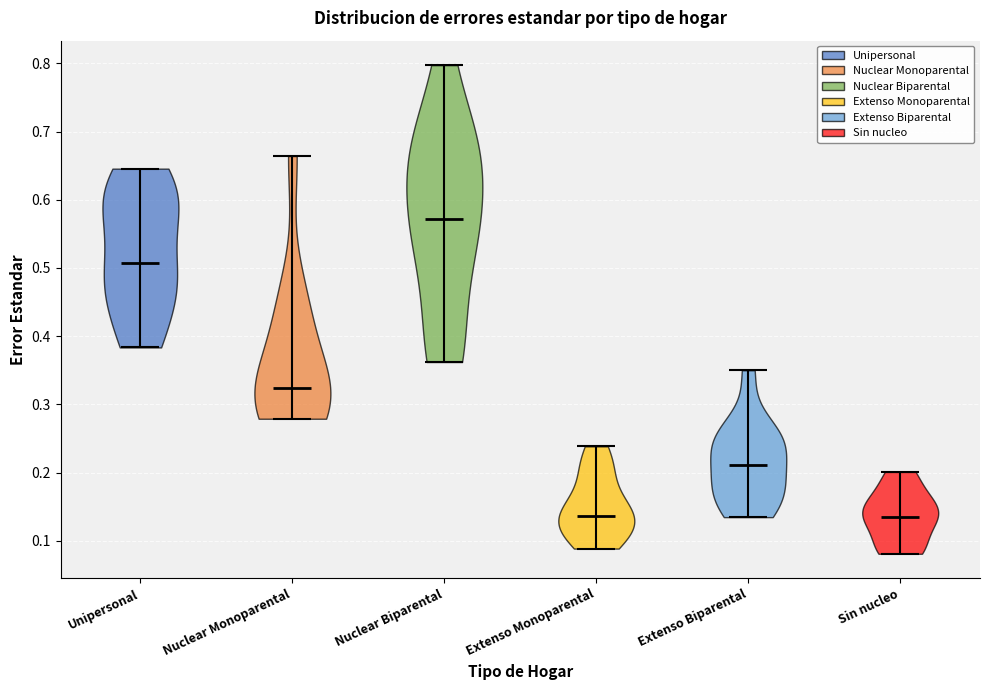

Which violin has the highest median line?

Nuclear Biparental